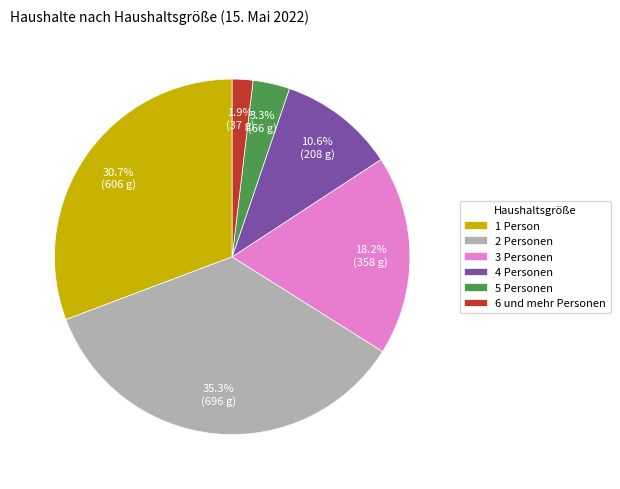

True or false: 5 Personen accounts for 9% of the total.

False